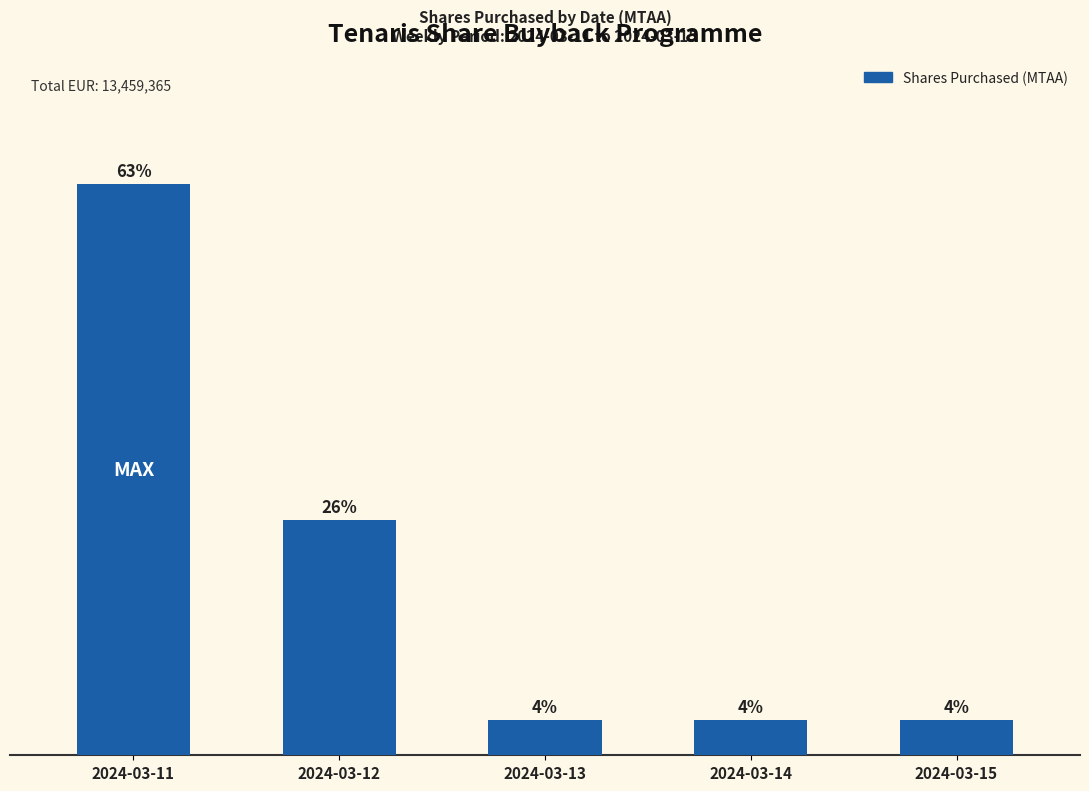

Are the bars horizontal?

No